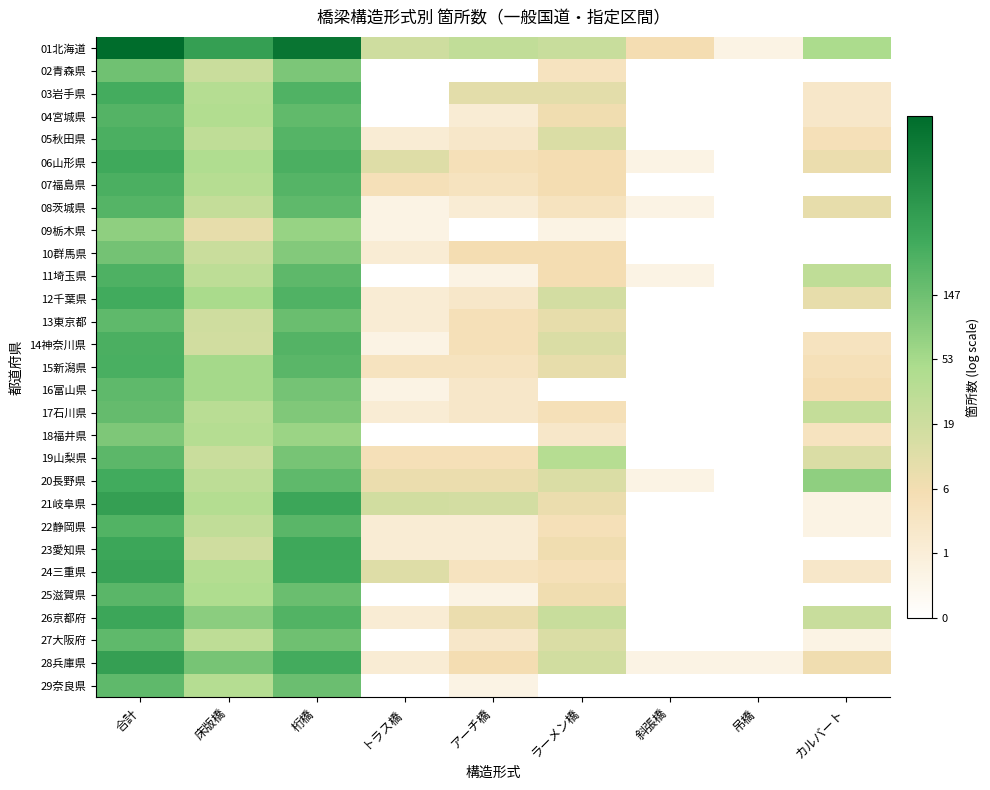

Reading right to left, what are all the values shown in this chart?

01北海道: カルバート=3.9	吊橋=0.7	斜張橋=1.9	ラーメン橋=3.1	アーチ橋=3.3	トラス橋=3.0	桁橋=7.5	床版橋=6.2	合計=7.8
02青森県: カルバート=0.0	吊橋=0.0	斜張橋=0.0	ラーメン橋=1.6	アーチ橋=0.0	トラス橋=0.0	桁橋=4.8	床版橋=3.1	合計=4.9
03岩手県: カルバート=1.4	吊橋=0.0	斜張橋=0.0	ラーメン橋=2.4	アーチ橋=2.4	トラス橋=0.0	桁橋=5.5	床版橋=3.6	合計=5.7
04宮城県: カルバート=1.4	吊橋=0.0	斜張橋=0.0	ラーメン橋=2.1	アーチ橋=1.1	トラス橋=0.0	桁橋=5.2	床版橋=3.7	合計=5.5
05秋田県: カルバート=1.8	吊橋=0.0	斜張橋=0.0	ラーメン橋=2.6	アーチ橋=1.4	トラス橋=1.1	桁橋=5.4	床版橋=3.4	合計=5.6
06山形県: カルバート=2.2	吊橋=0.0	斜張橋=0.7	ラーメン橋=1.9	アーチ橋=1.8	トラス橋=2.6	桁橋=5.6	床版橋=3.8	合計=5.9
07福島県: カルバート=0.0	吊橋=0.0	斜張橋=0.0	ラーメン橋=1.9	アーチ橋=1.6	トラス橋=1.8	桁橋=5.4	床版橋=3.6	合計=5.6
08茨城県: カルバート=2.3	吊橋=0.0	斜張橋=0.7	ラーメン橋=1.6	アーチ橋=1.1	トラス橋=0.7	桁橋=5.3	床版橋=3.3	合計=5.5
09栃木県: カルバート=0.0	吊橋=0.0	斜張橋=0.0	ラーメン橋=0.7	アーチ橋=0.0	トラス橋=0.7	桁橋=4.2	床版橋=2.3	合計=4.4
10群馬県: カルバート=0.0	吊橋=0.0	斜張橋=0.0	ラーメン橋=1.9	アーチ橋=1.9	トラス橋=1.1	桁橋=4.6	床版橋=3.1	合計=4.9
11埼玉県: カルバート=3.4	吊橋=0.0	斜張橋=0.7	ラーメン橋=1.9	アーチ橋=0.7	トラス橋=0.0	桁橋=5.3	床版橋=3.4	合計=5.6
12千葉県: カルバート=2.3	吊橋=0.0	斜張橋=0.0	ラーメン橋=2.8	アーチ橋=1.4	トラス橋=1.1	桁橋=5.5	床版橋=3.9	合計=5.8
13東京都: カルバート=0.0	吊橋=0.0	斜張橋=0.0	ラーメン橋=2.3	アーチ橋=1.8	トラス橋=1.1	桁橋=5.1	床版橋=2.9	合計=5.3
14神奈川県: カルバート=1.6	吊橋=0.0	斜張橋=0.0	ラーメン橋=2.6	アーチ橋=1.8	トラス橋=0.7	桁橋=5.5	床版橋=2.9	合計=5.6
15新潟県: カルバート=1.8	吊橋=0.0	斜張橋=0.0	ラーメン橋=2.3	アーチ橋=1.6	トラス橋=1.6	桁橋=5.3	床版橋=4.0	合計=5.7
16富山県: カルバート=1.9	吊橋=0.0	斜張橋=0.0	ラーメン橋=0.0	アーチ橋=1.4	トラス橋=0.7	桁橋=4.9	床版橋=4.0	合計=5.3
17石川県: カルバート=3.3	吊橋=0.0	斜張橋=0.0	ラーメン橋=1.8	アーチ橋=1.4	トラス橋=1.1	桁橋=4.7	床版橋=3.5	合計=5.2
18福井県: カルバート=1.6	吊橋=0.0	斜張橋=0.0	ラーメン橋=1.4	アーチ橋=0.0	トラス橋=0.0	桁橋=4.2	床版橋=3.6	合計=4.7
19山梨県: カルバート=2.6	吊橋=0.0	斜張橋=0.0	ラーメン橋=3.6	アーチ橋=1.8	トラス橋=1.8	桁橋=4.8	床版橋=3.1	合計=5.3
20長野県: カルバート=4.4	吊橋=0.0	斜張橋=0.7	ラーメン橋=2.6	アーチ橋=2.2	トラス橋=2.2	桁橋=5.3	床版橋=3.4	合計=5.8
21岐阜県: カルバート=0.7	吊橋=0.0	斜張橋=0.0	ラーメン橋=2.2	アーチ橋=2.8	トラス橋=2.9	桁橋=6.0	床版橋=3.7	合計=6.2
22静岡県: カルバート=0.7	吊橋=0.0	斜張橋=0.0	ラーメン橋=1.8	アーチ橋=1.1	トラス橋=1.1	桁橋=5.4	床版橋=3.3	合計=5.5
23愛知県: カルバート=0.0	吊橋=0.0	斜張橋=0.0	ラーメン橋=2.1	アーチ橋=1.1	トラス橋=1.1	桁橋=5.9	床版橋=2.9	合計=6.0
24三重県: カルバート=1.4	吊橋=0.0	斜張橋=0.0	ラーメン橋=1.8	アーチ橋=1.6	トラス橋=2.6	桁橋=5.9	床版橋=3.7	合計=6.0
25滋賀県: カルバート=0.0	吊橋=0.0	斜張橋=0.0	ラーメン橋=2.1	アーチ橋=0.7	トラス橋=0.0	桁橋=5.1	床版橋=3.8	合計=5.4
26京都府: カルバート=3.1	吊橋=0.0	斜張橋=0.0	ラーメン橋=3.1	アーチ橋=2.2	トラス橋=1.1	桁橋=5.5	床版橋=4.5	合計=6.0
27大阪府: カルバート=0.7	吊橋=0.0	斜張橋=0.0	ラーメン橋=2.6	アーチ橋=1.4	トラス橋=0.0	桁橋=5.0	床版橋=3.4	合計=5.3
28兵庫県: カルバート=2.1	吊橋=0.7	斜張橋=0.7	ラーメン橋=2.9	アーチ橋=1.9	トラス橋=1.1	桁橋=5.8	床版橋=4.8	合計=6.2
29奈良県: カルバート=0.0	吊橋=0.0	斜張橋=0.0	ラーメン橋=0.0	アーチ橋=0.7	トラス橋=0.0	桁橋=5.0	床版橋=3.6	合計=5.3